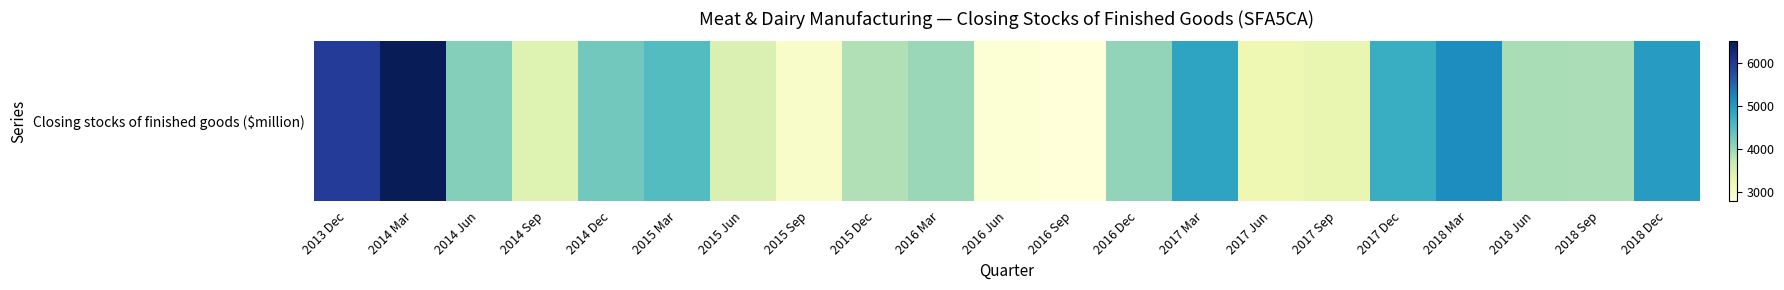

What is the difference between the maximum and minimum values?

3711